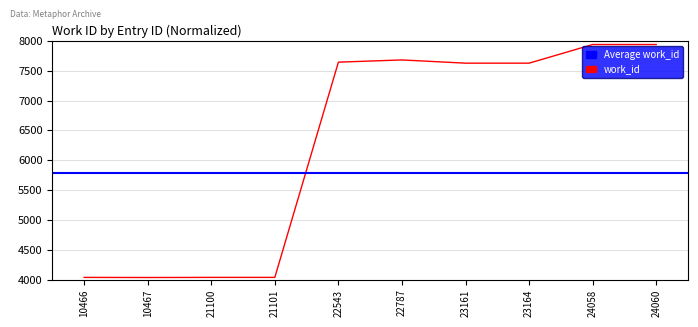

Does the chart display data point markers on the line(s)?

No